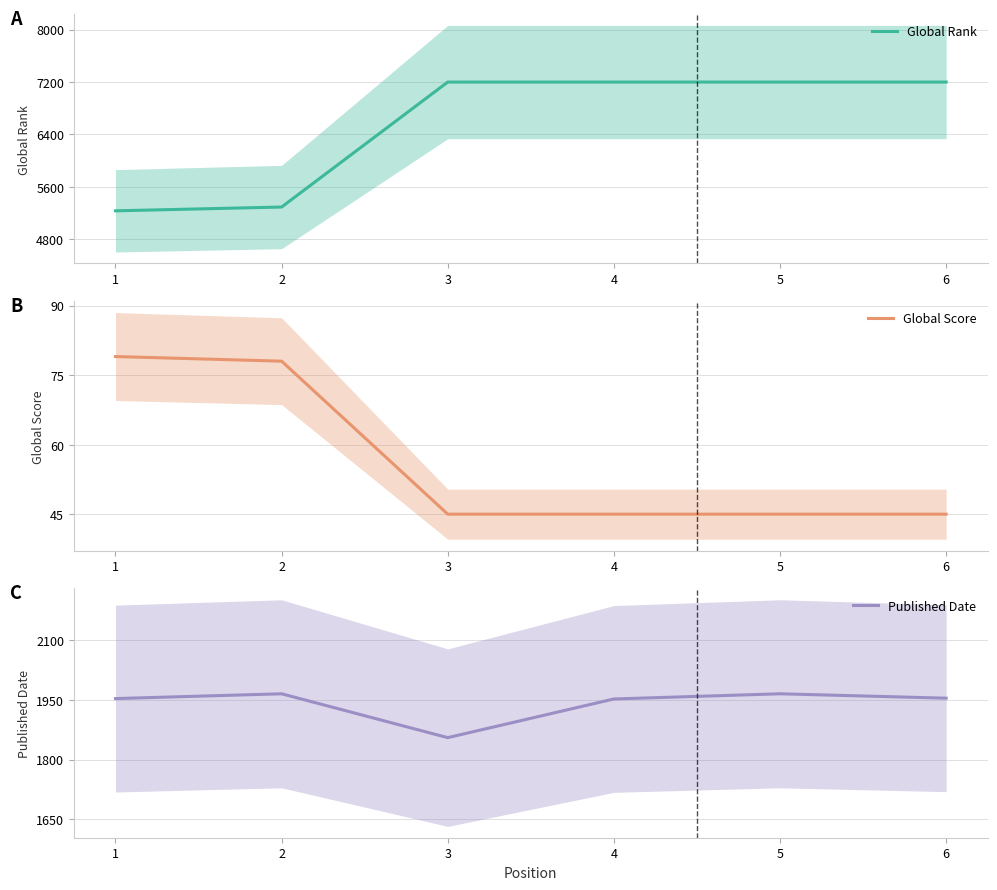

True or false: Published Date has a value of 1965 at 5.

True